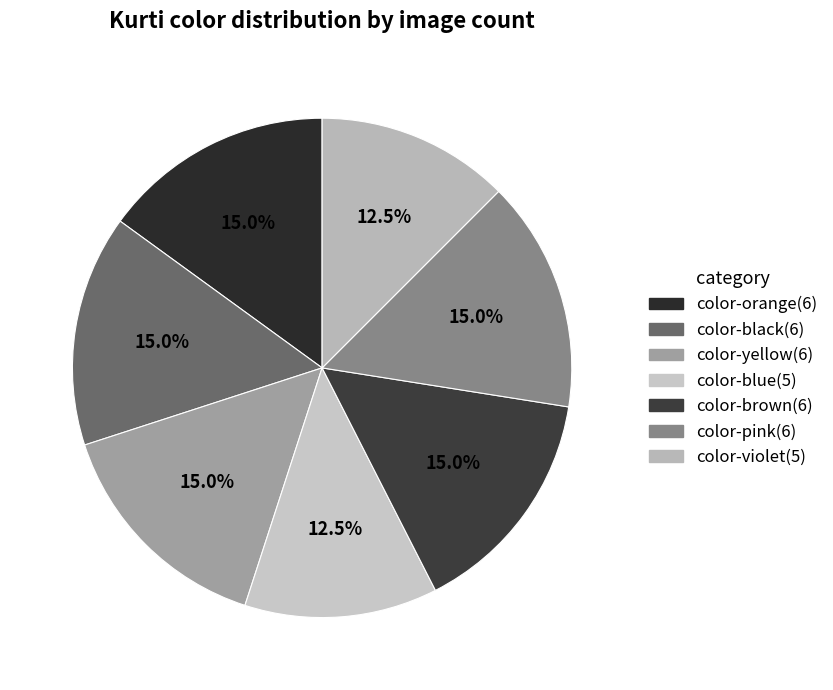

What portion of the pie excludes color-violet?

87.5%